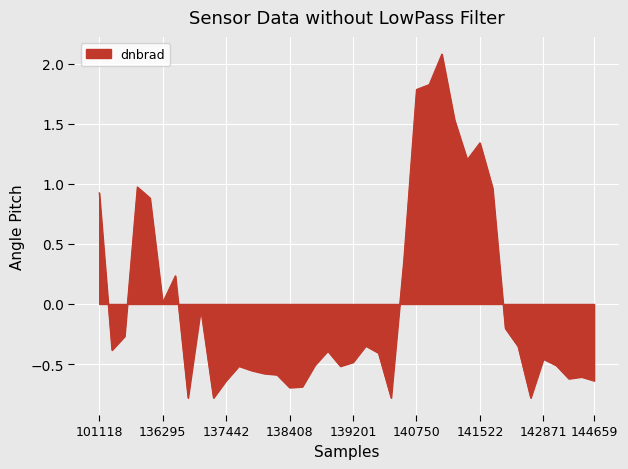

What is the difference between the maximum and minimum values?

2.9